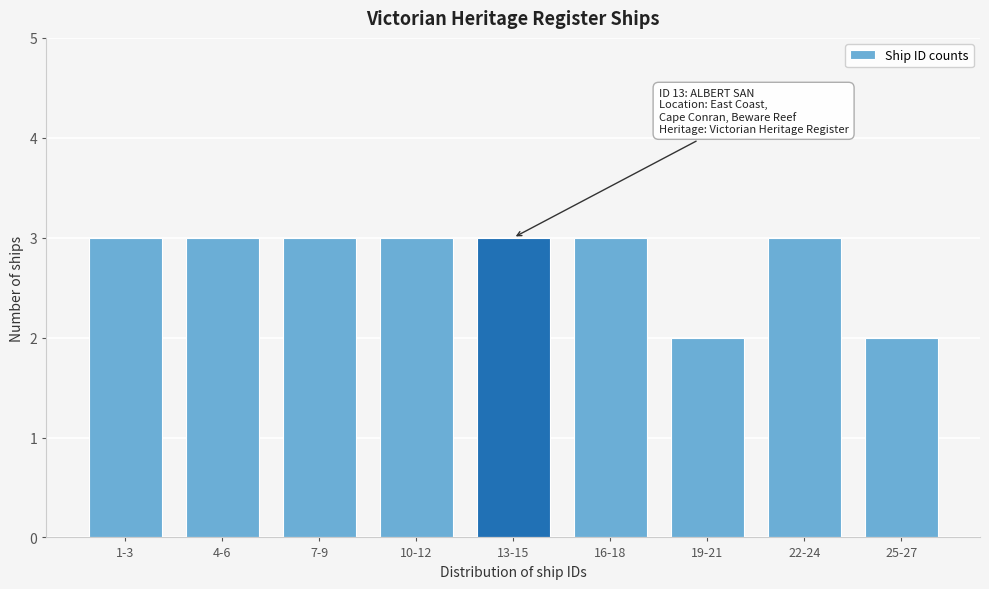

Reading left to right, what are all the values shown in this chart?

1-3=3	4-6=3	7-9=3	10-12=3	13-15=3	16-18=3	19-21=2	22-24=3	25-27=2